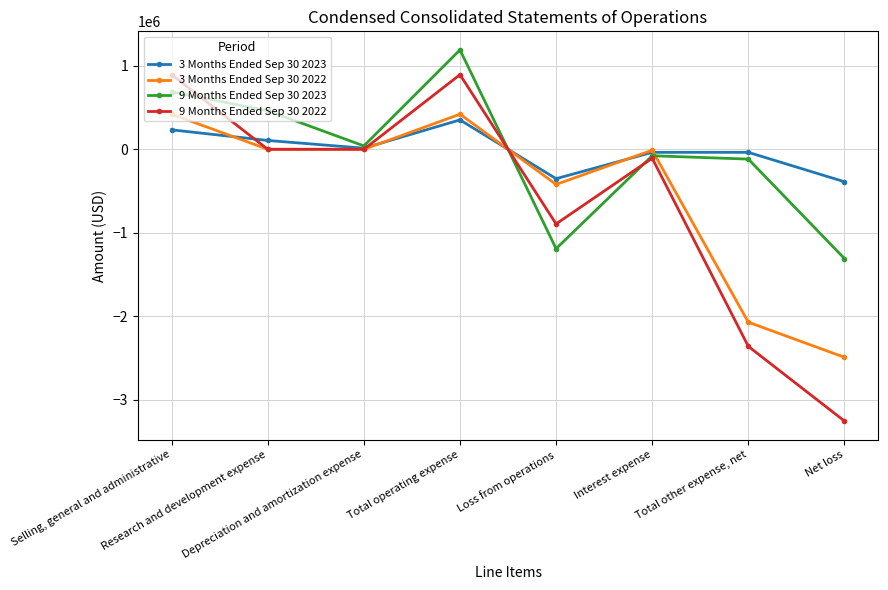

Which series has the largest range (max minus min)?

9 Months Ended Sep 30 2022